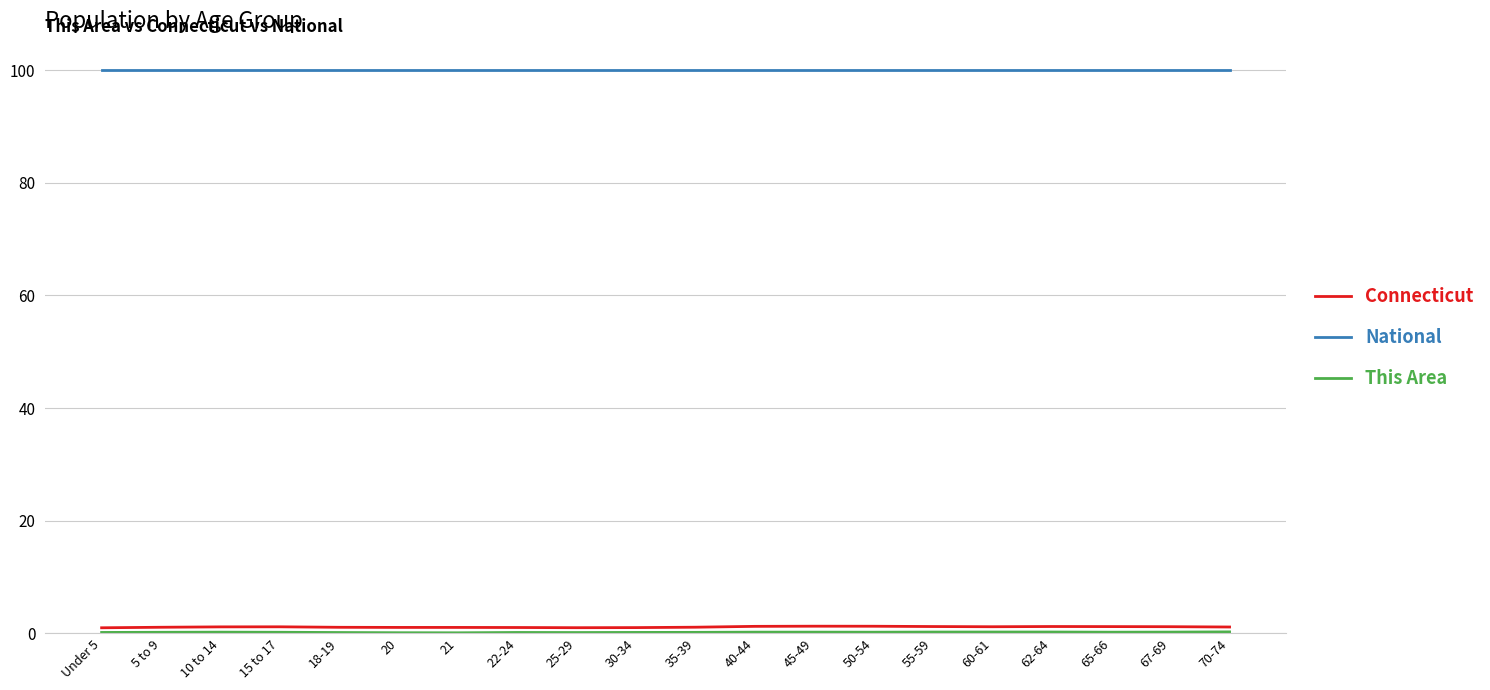

What is the total value across all series at 65-66?

101.4